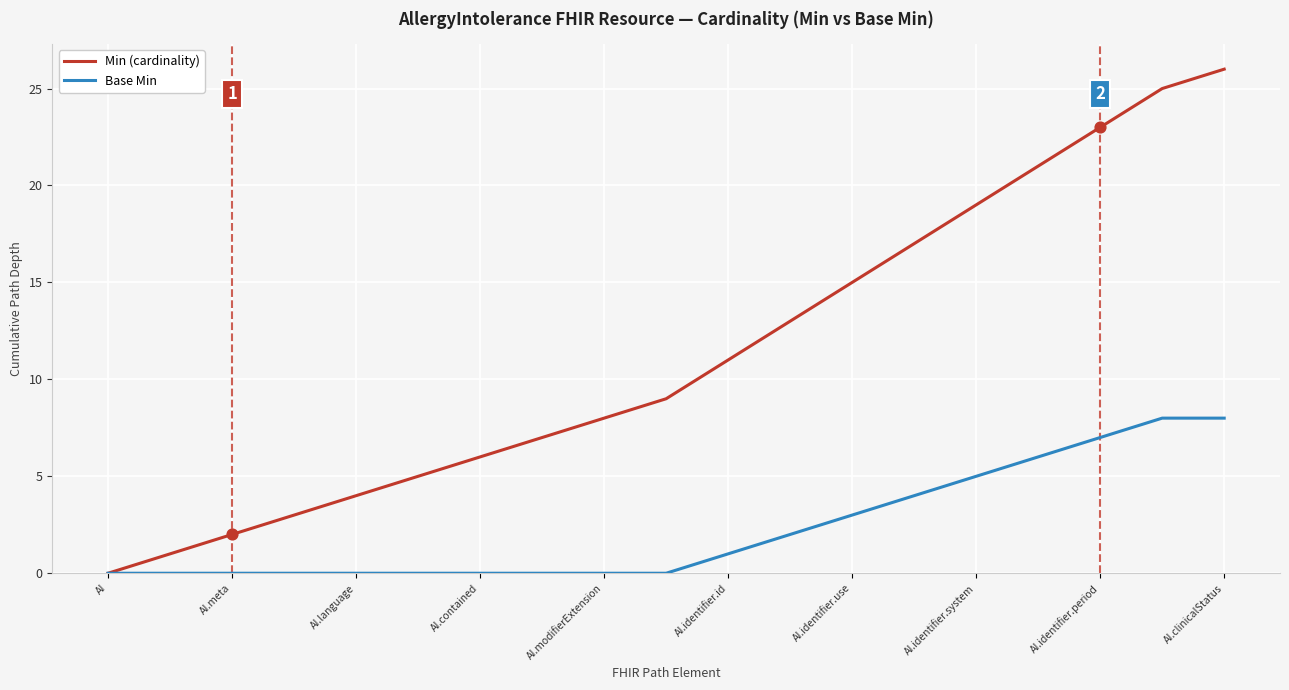

Which series has the largest total across all categories?

Min (cardinality)